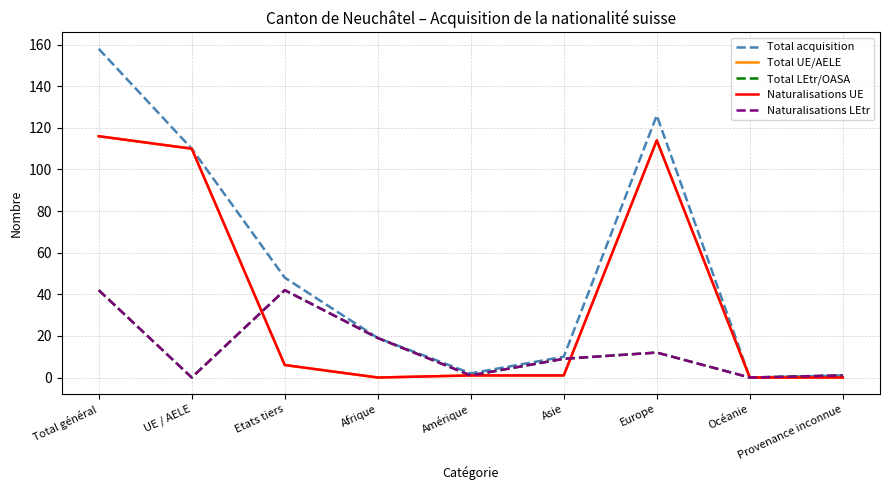

True or false: Total UE/AELE has a value of 110 at UE / AELE.

True